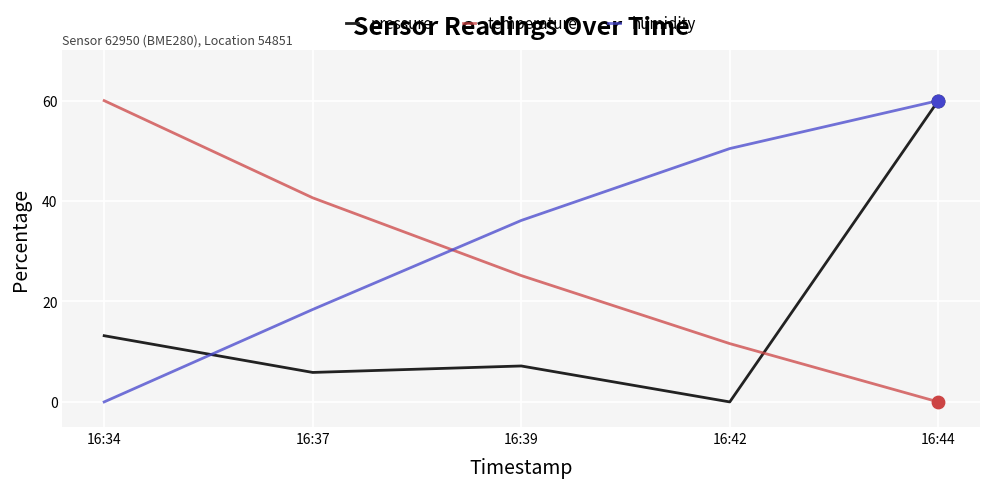

What are all the series names shown in the legend?

pressure, temperature, humidity